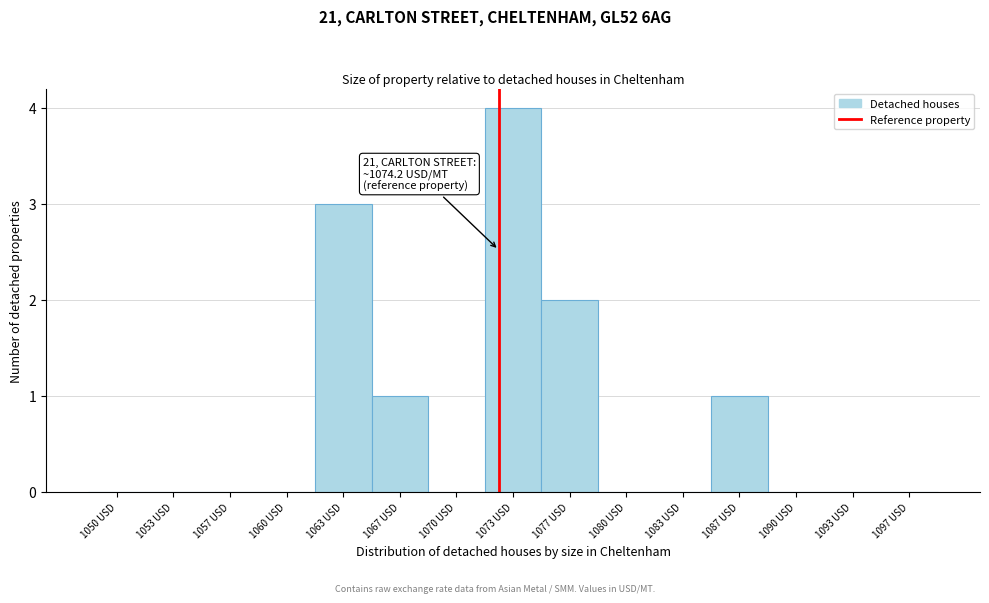

Reading left to right, what are all the values shown in this chart?

1050 USD=0	1053 USD=0	1057 USD=0	1060 USD=0	1063 USD=3	1067 USD=1	1070 USD=0	1073 USD=4	1077 USD=2	1080 USD=0	1083 USD=0	1087 USD=1	1090 USD=0	1093 USD=0	1097 USD=0